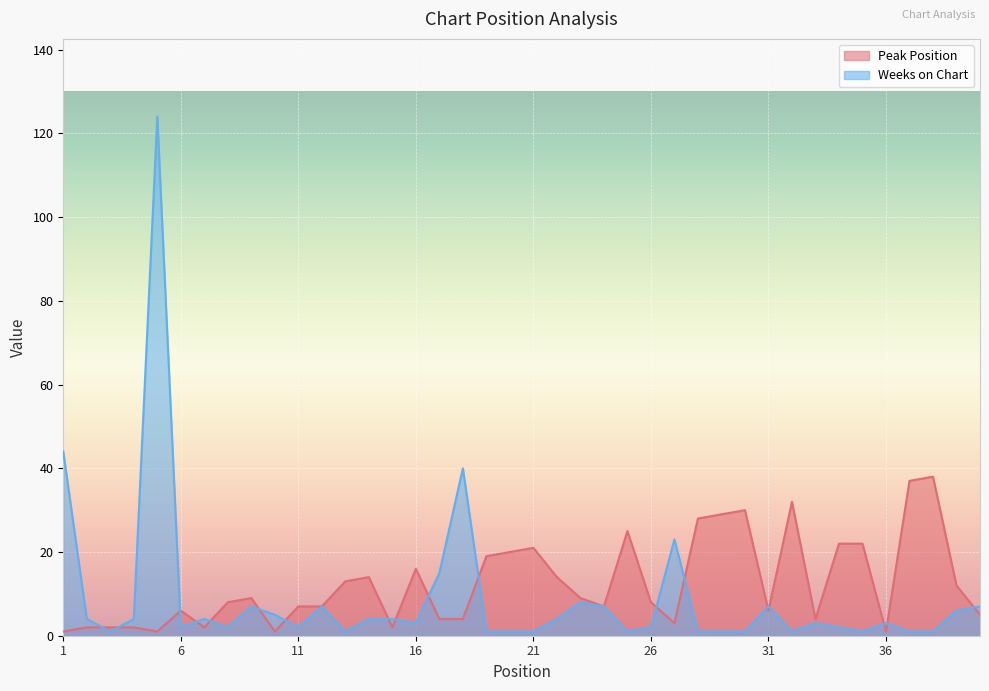

Is the value of Peak Position at 36 greater than the value of Weeks on Chart at 36?

No